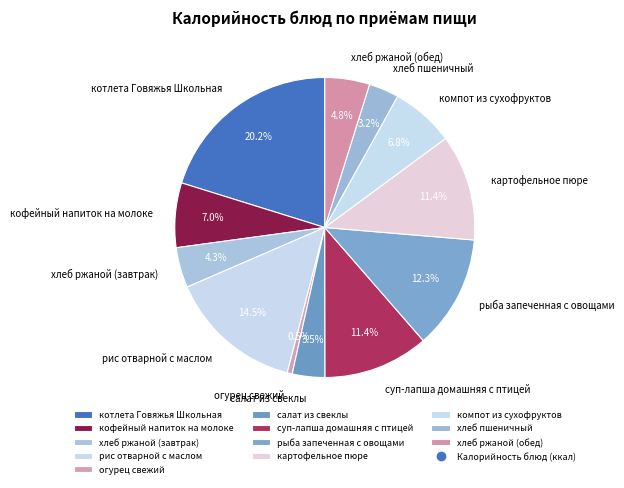

To the nearest percent, what portion does картофельное пюре represent?

11%